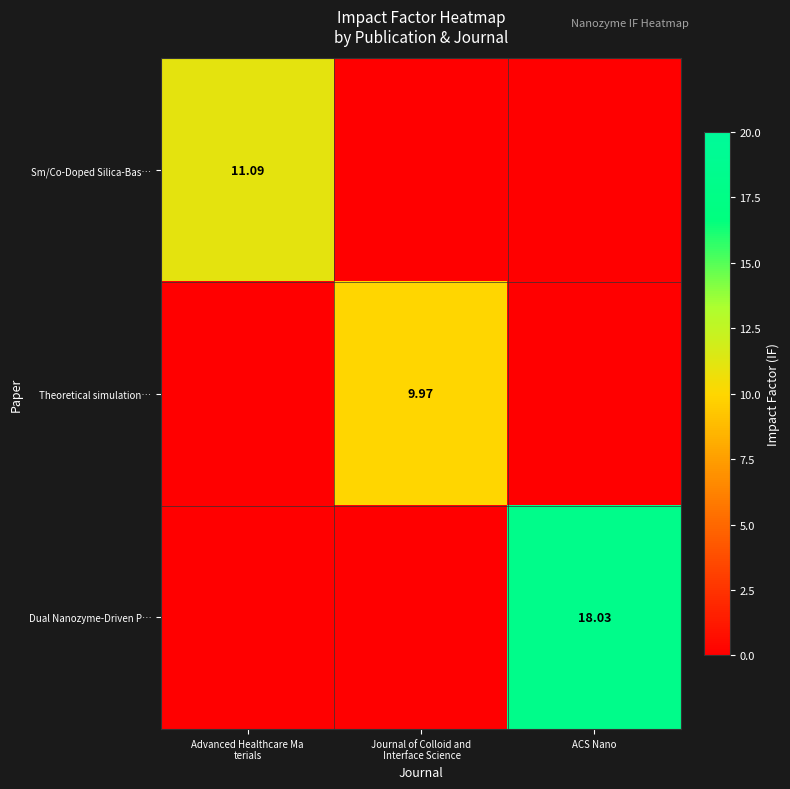

Between Advanced Healthcare Ma terials and ACS Nano, which series saw the biggest shift?

Dual Nanozyme-Driven P…